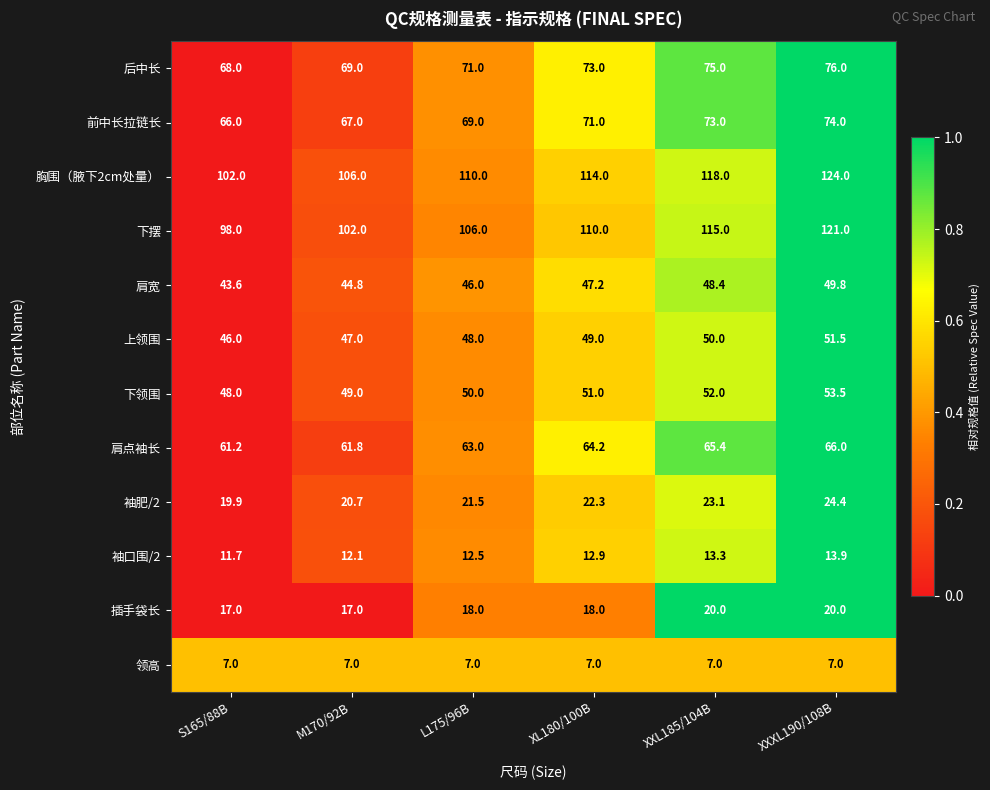

Read the 肩宽 value at S165/88B.

43.6